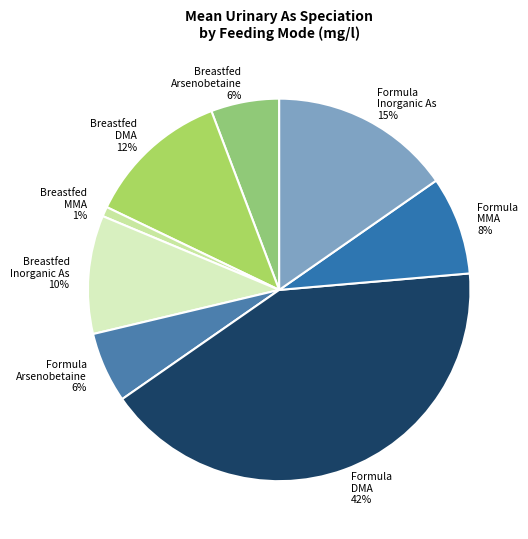

Is Formula Arsenobetaine the majority of the pie?

No